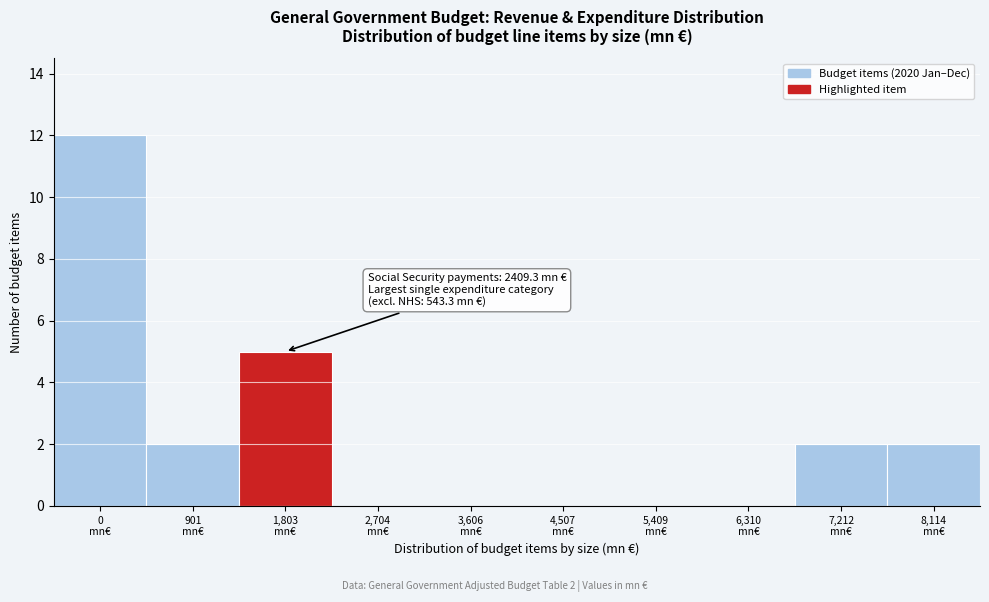

What is the sum of all values?

23